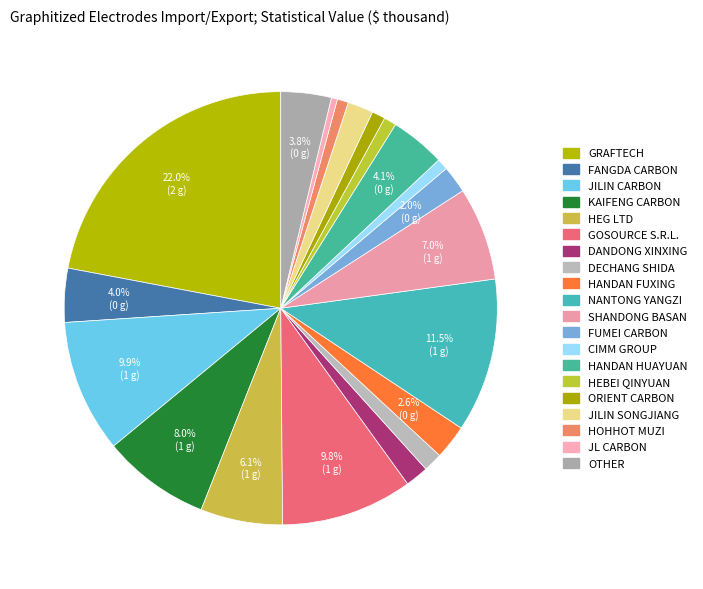

How many slices are in this pie chart?

20